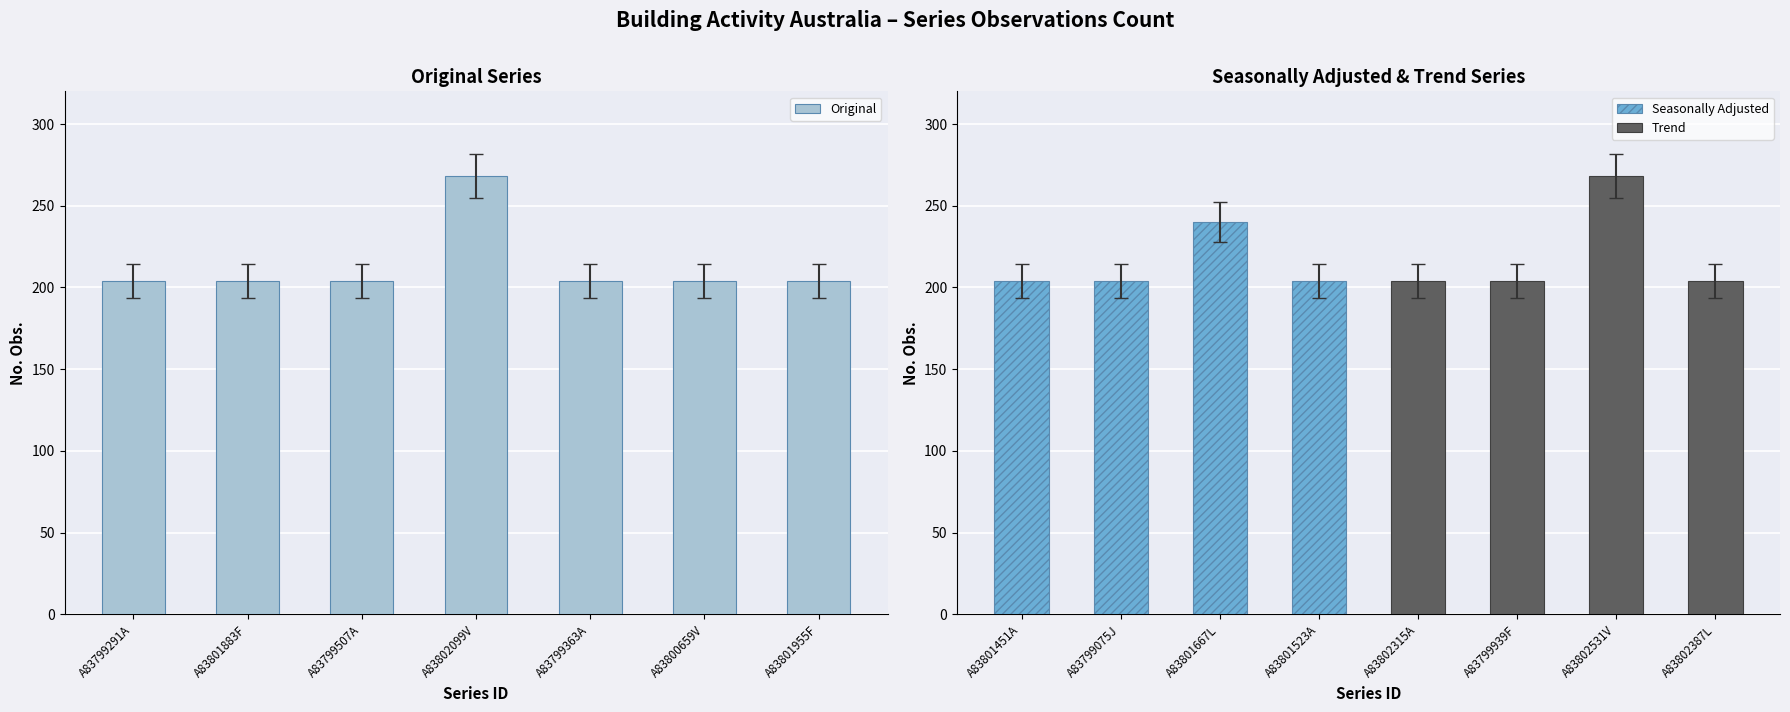

Which category has the lowest value across all series?

A83799291A